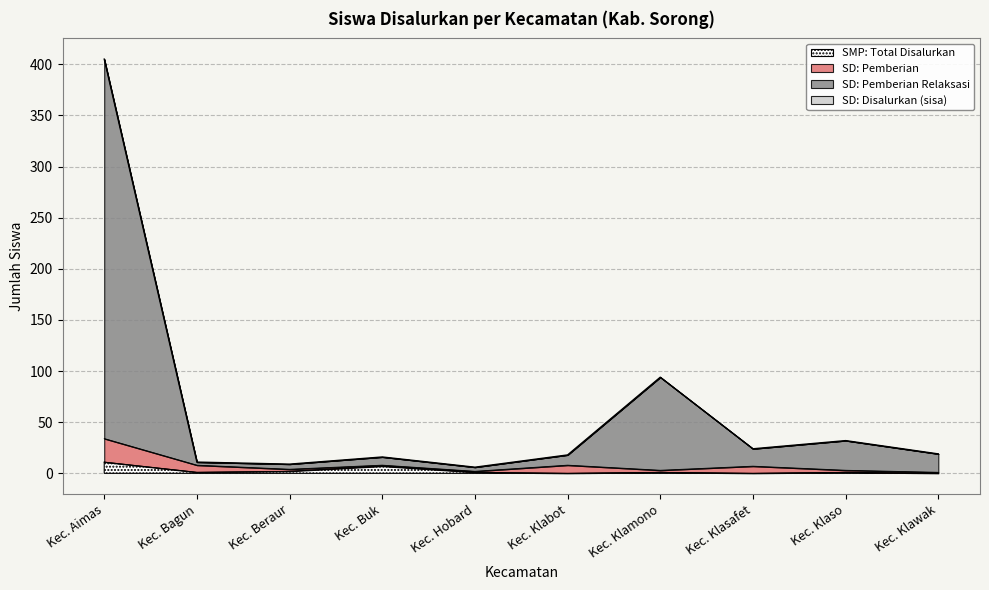

List the labels in order of SMP_Total value, largest first.

Kec. Aimas, Kec. Buk, Kec. Beraur, Kec. Bagun, Kec. Hobard, Kec. Klamono, Kec. Klaso, Kec. Klabot, Kec. Klasafet, Kec. Klawak